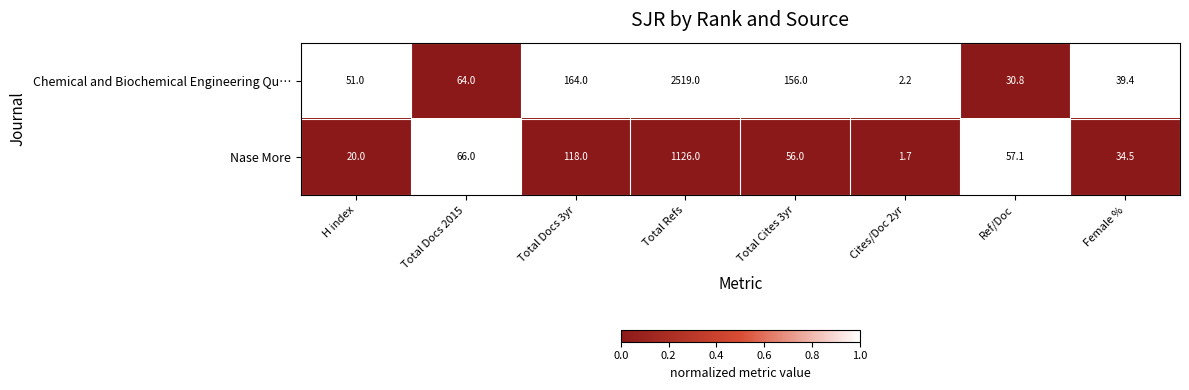

Which label corresponds to the smallest value in the chart?

Cites/Doc 2yr